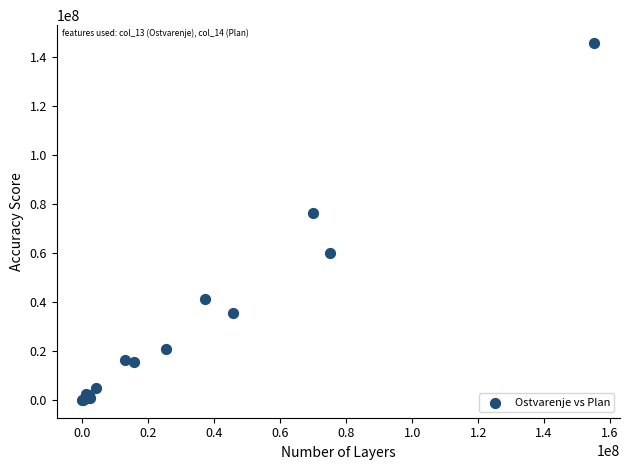

What Y value in the scatter plot is closest to 72806145?

76418346.2